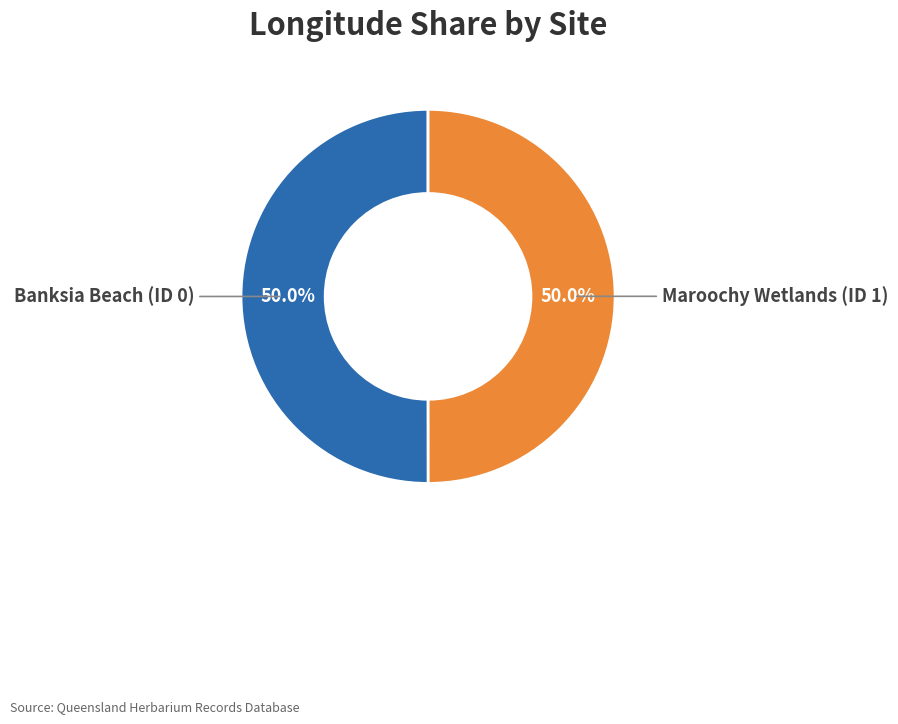

Approximately how many times larger is the value at Maroochy Wetlands (ID 1) compared to Banksia Beach (ID 0)?

1.0